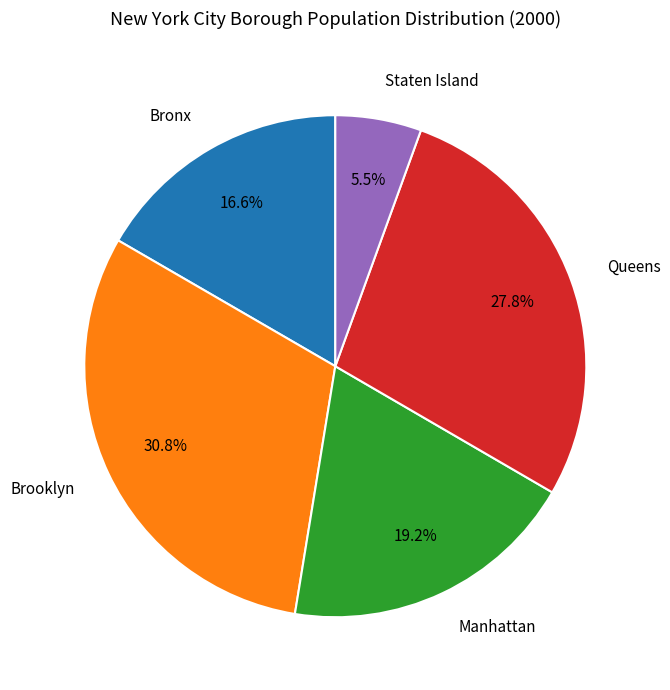

Does any single category account for the majority?

No